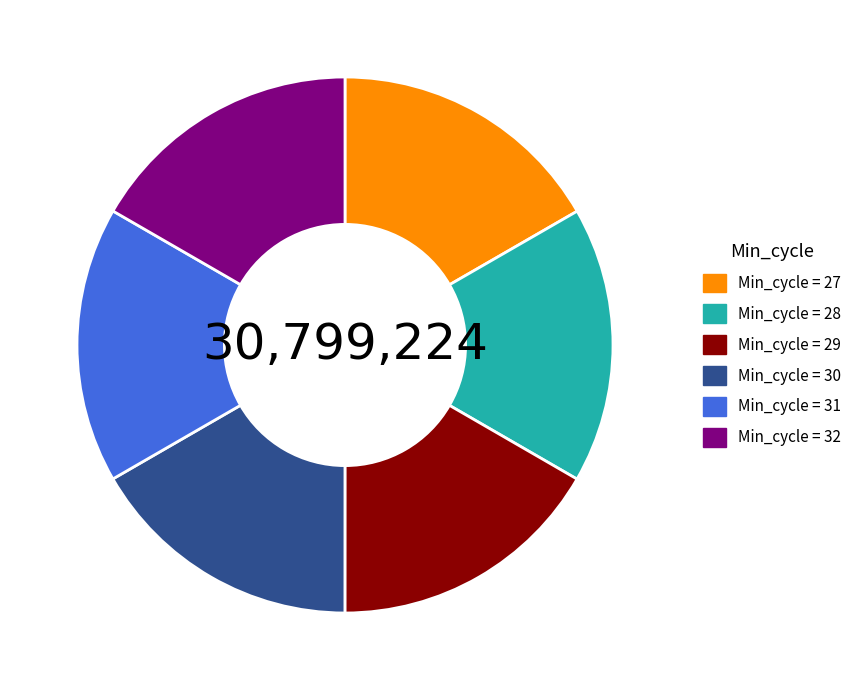

Is there a majority slice in this chart?

No